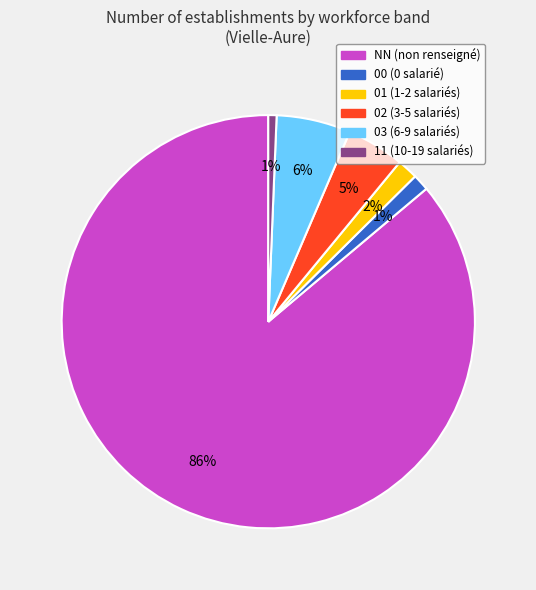

Do 00 and 11 together represent more than half of the pie?

No